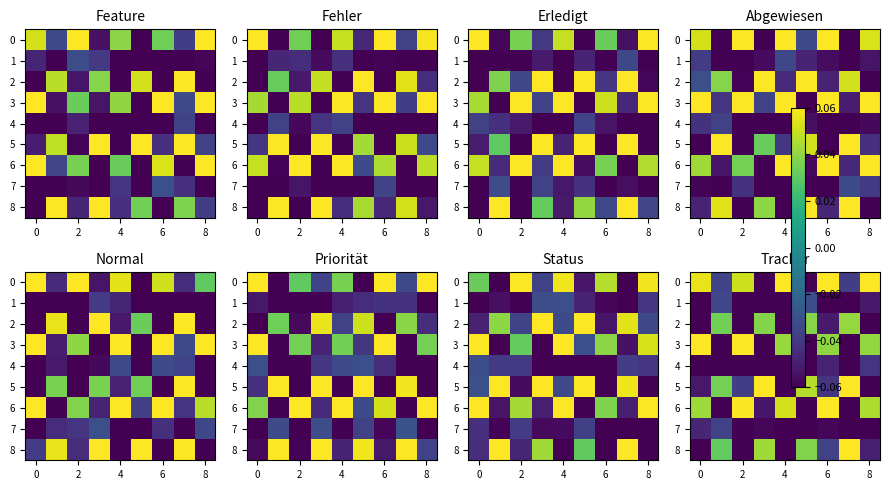

How many categories are shown in the chart?

9